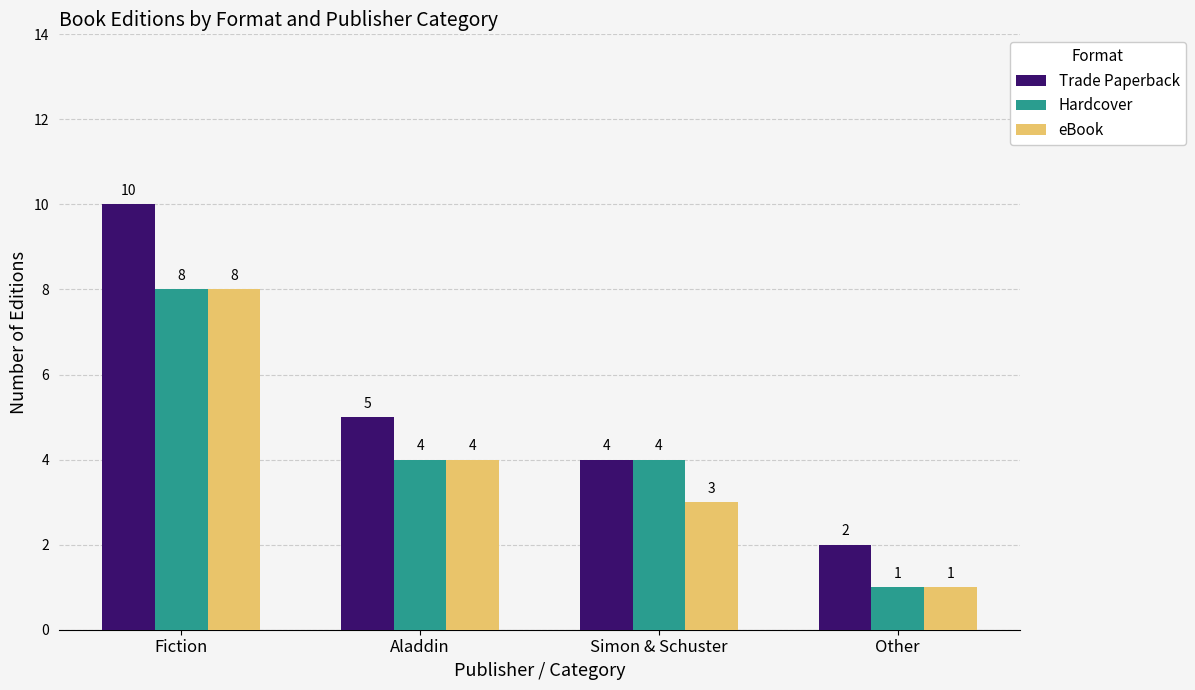

Reading left to right, what are all the values shown in this chart?

Trade Paperback: 10	5	4	2
Hardcover: 8	4	4	1
eBook: 8	4	3	1